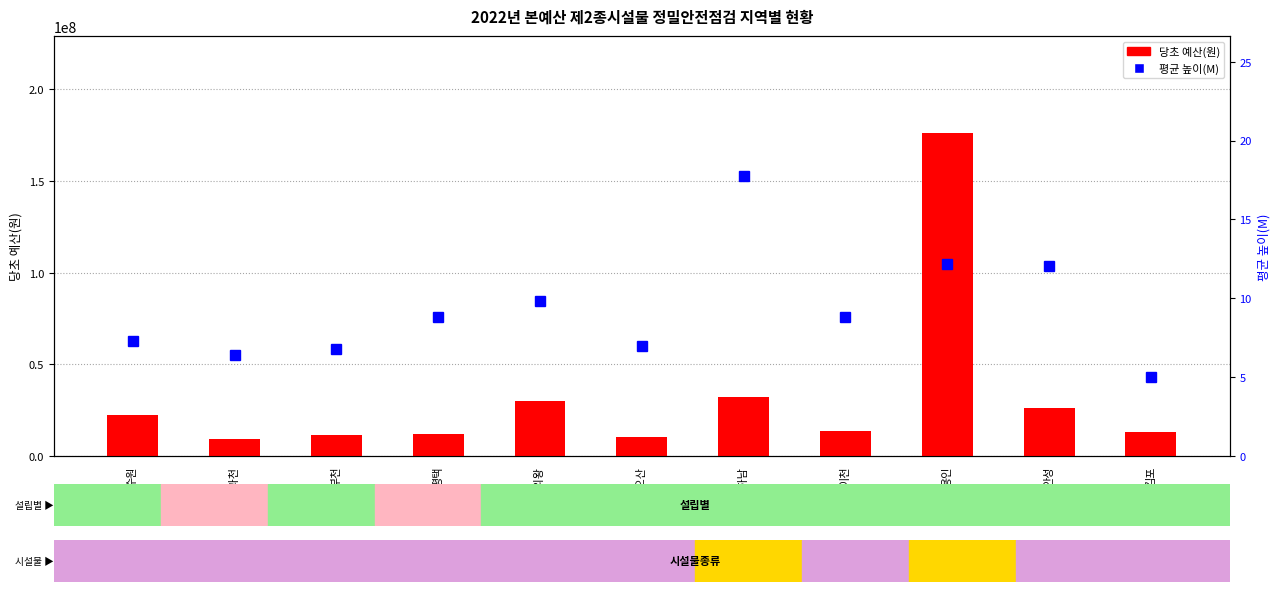

What is the label of the 8th bar from the left?

이천